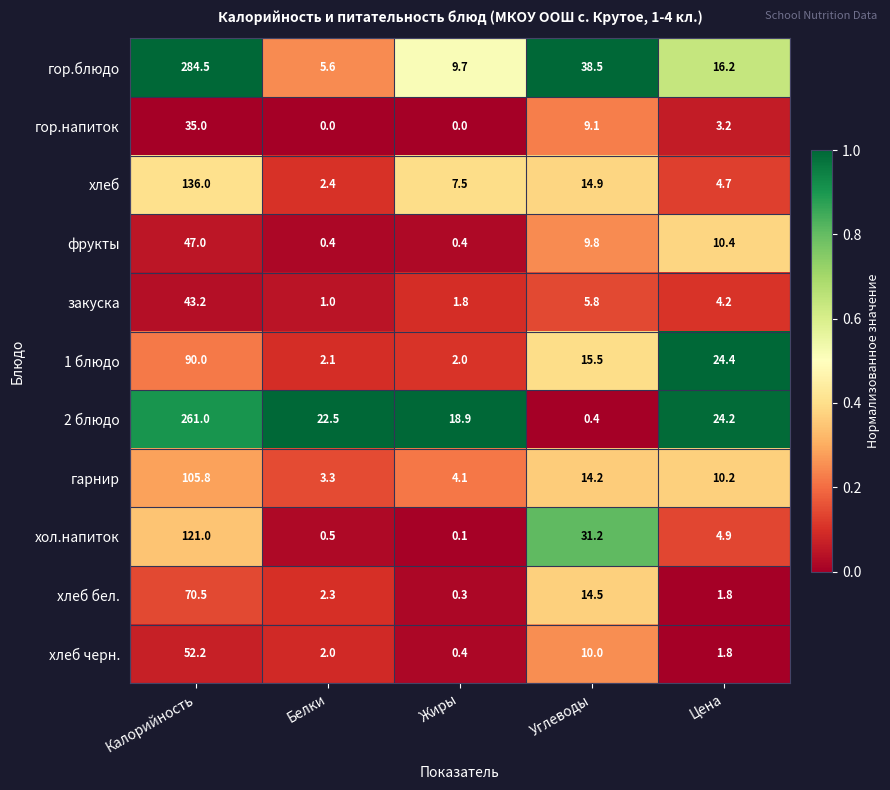

Which series has the largest total across all categories?

гор.блюдо